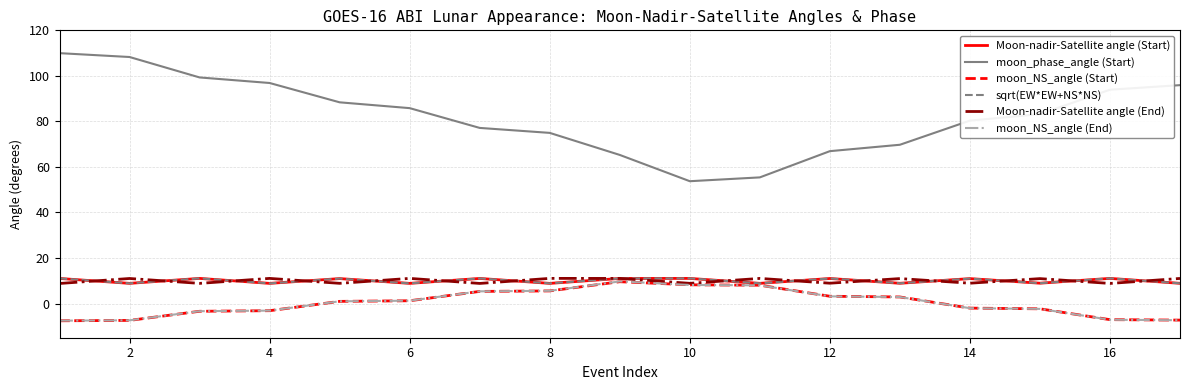

What is the average value of the sqrt(EW*EW+NS*NS) series?

10.0